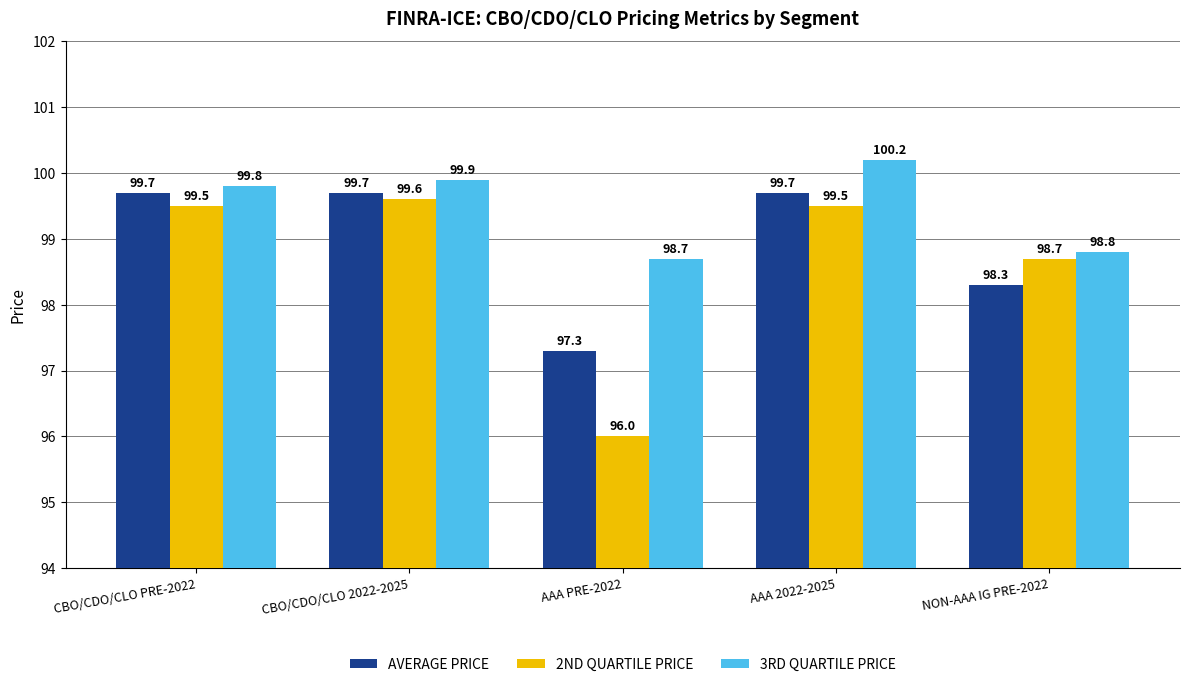

What is the difference between the second highest and minimum values in the AVERAGE PRICE series?

2.4